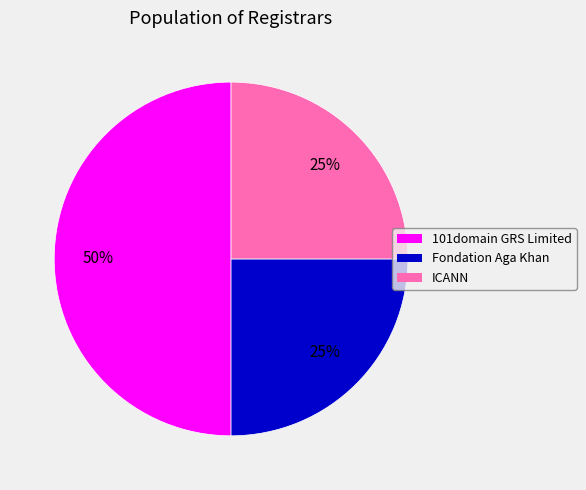

To the nearest percent, what is the average slice percentage?

33%